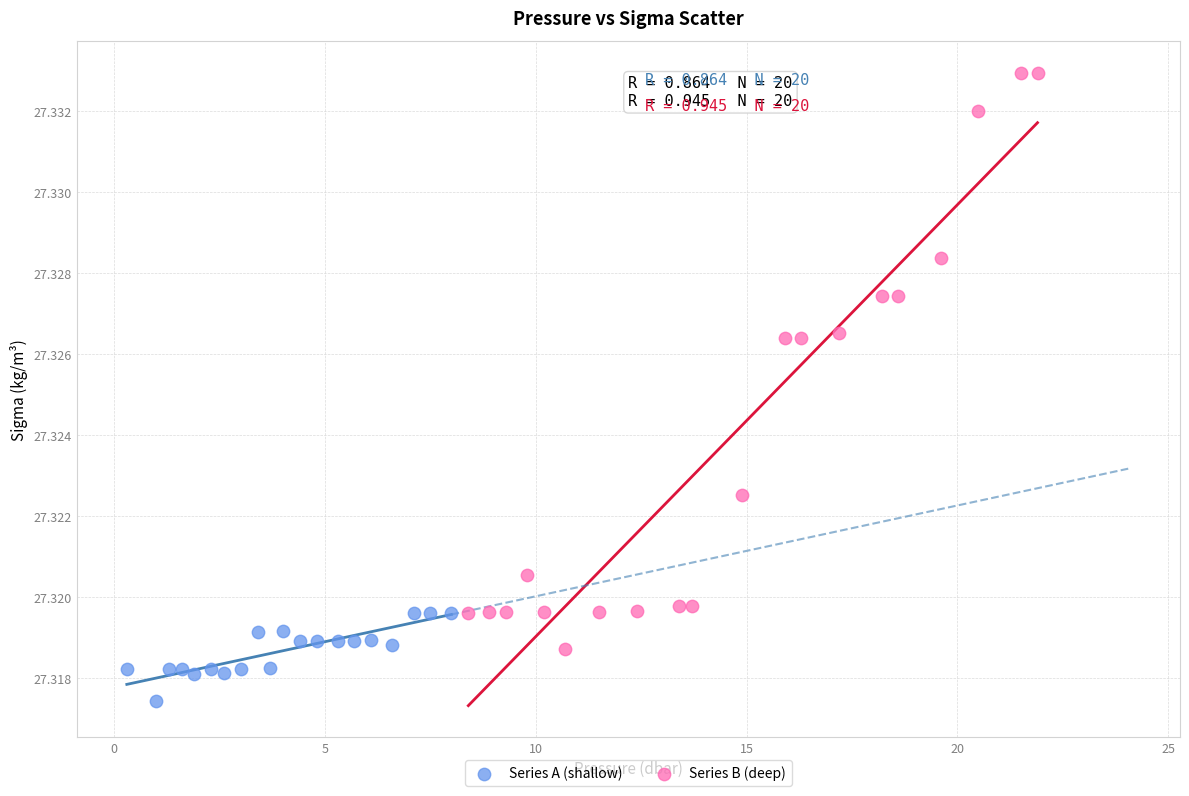

Which series has the largest Y range (max minus min)?

Series B (deep)